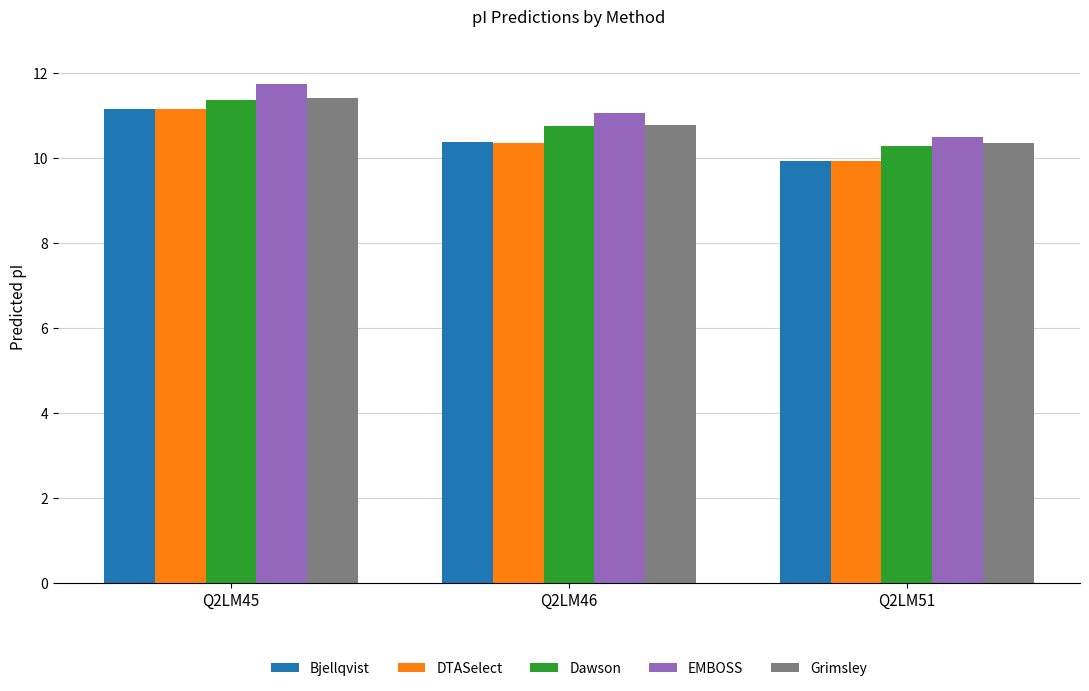

What is the lowest value of the Bjellqvist series?

9.9